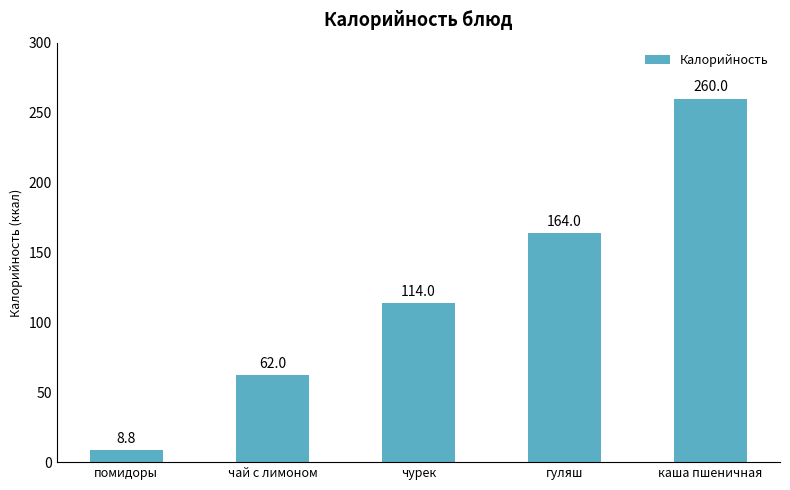

The chart shows a value of 56.8 at чурек. True or false?

False